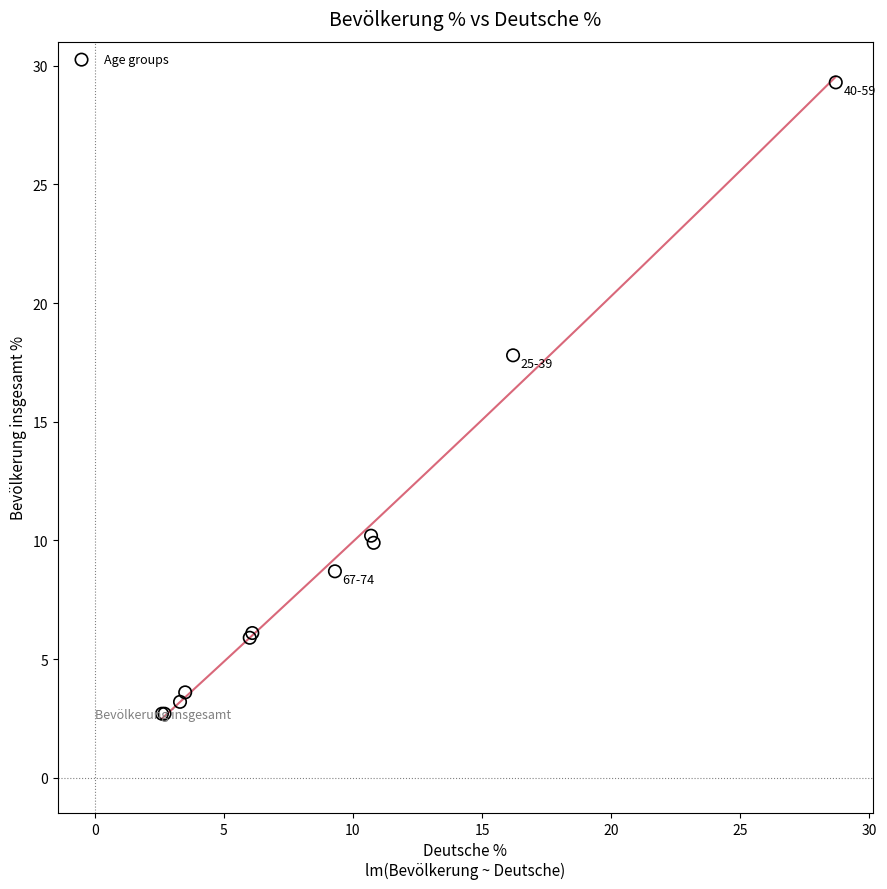

What Y value in the scatter plot is closest to 16?

17.8